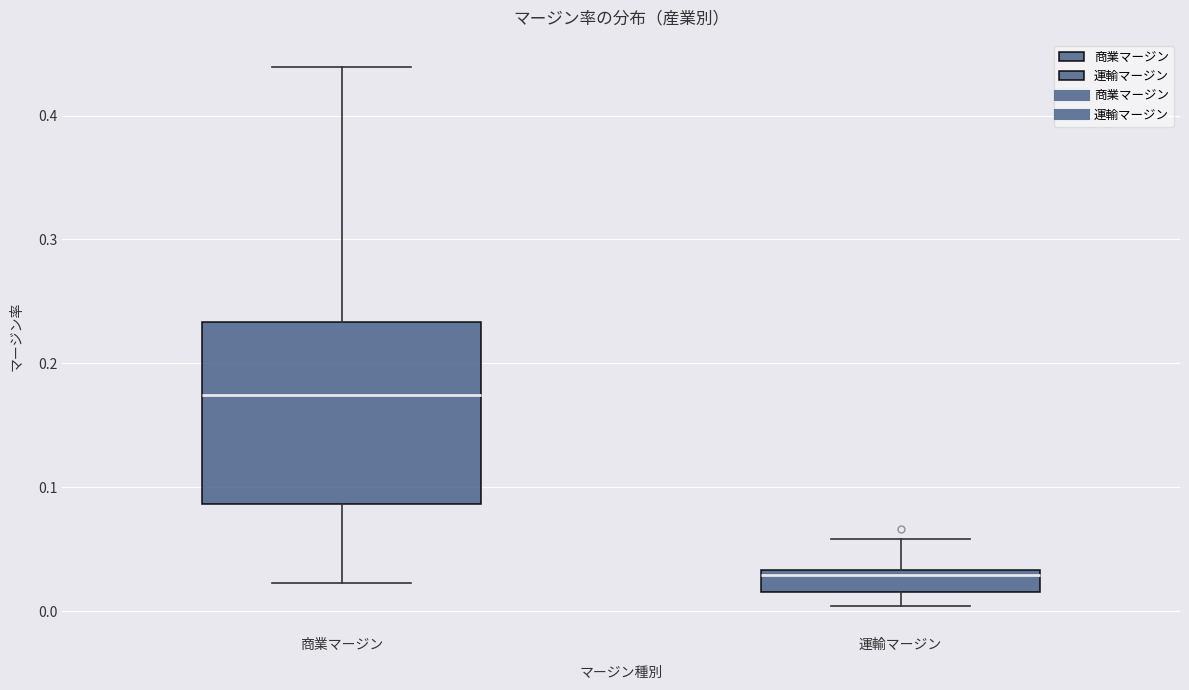

Reading left to right, transcribe this box plot: for each box, give where its median line is, the range the box spans, and where its two whiskers end, as read against the y-axis. The values are not printed on the chart, so give them approximately, as read against the axis.

商業マージン: median 0.17, box 0.09 to 0.23, whiskers 0.02 to 0.44
運輸マージン: median 0.03 (just below the box's upper edge), box 0.02 to 0.03, whiskers 0.00 to 0.06